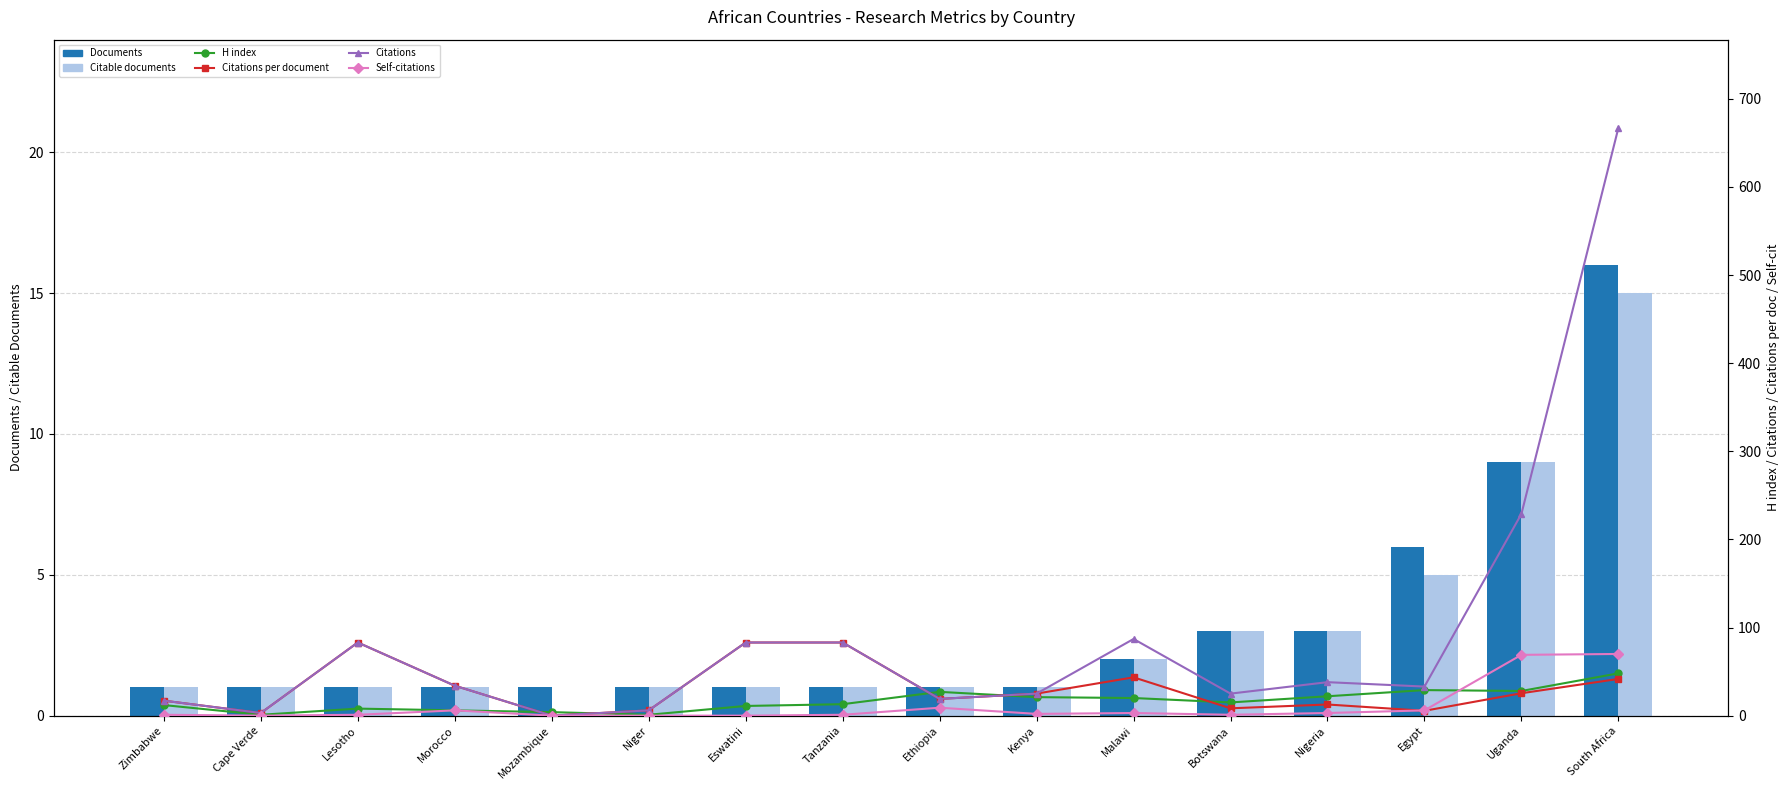

List the labels in order of Self-citations value, smallest first.

Cape Verde, Mozambique, Niger, Eswatini, Zimbabwe, Lesotho, Tanzania, Botswana, Kenya, Malawi, Nigeria, Morocco, Egypt, Ethiopia, Uganda, South Africa